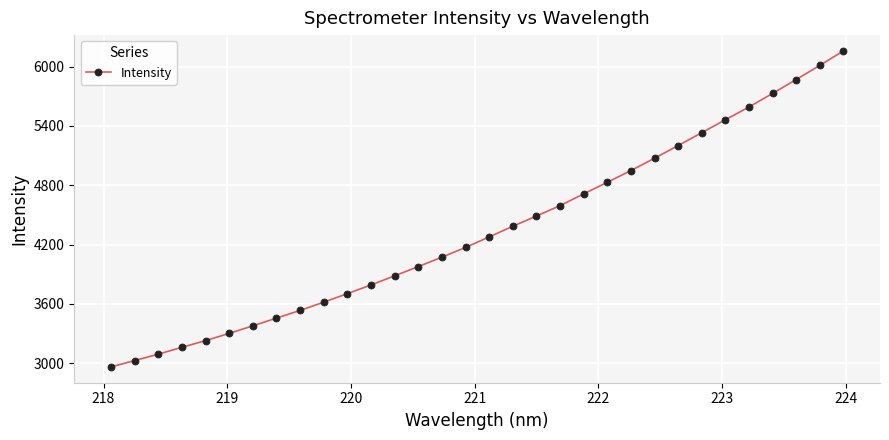

What is the difference between the maximum and minimum values?

3195.0